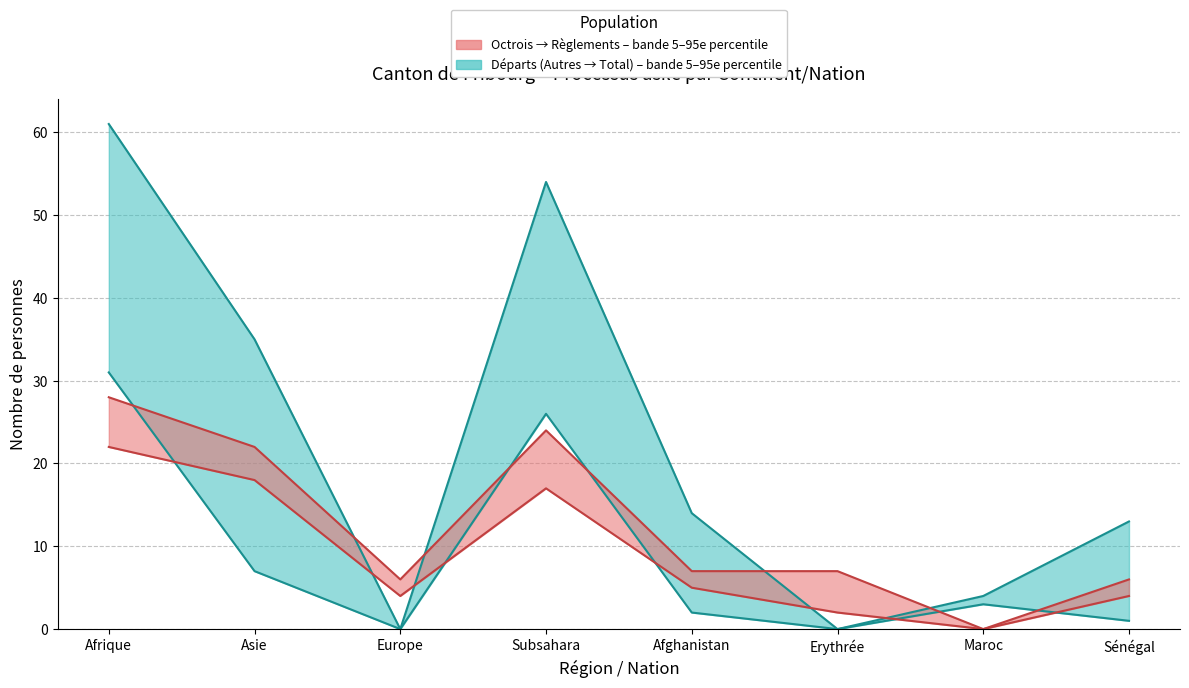

At how many categories does at least one series exceed 60?

1